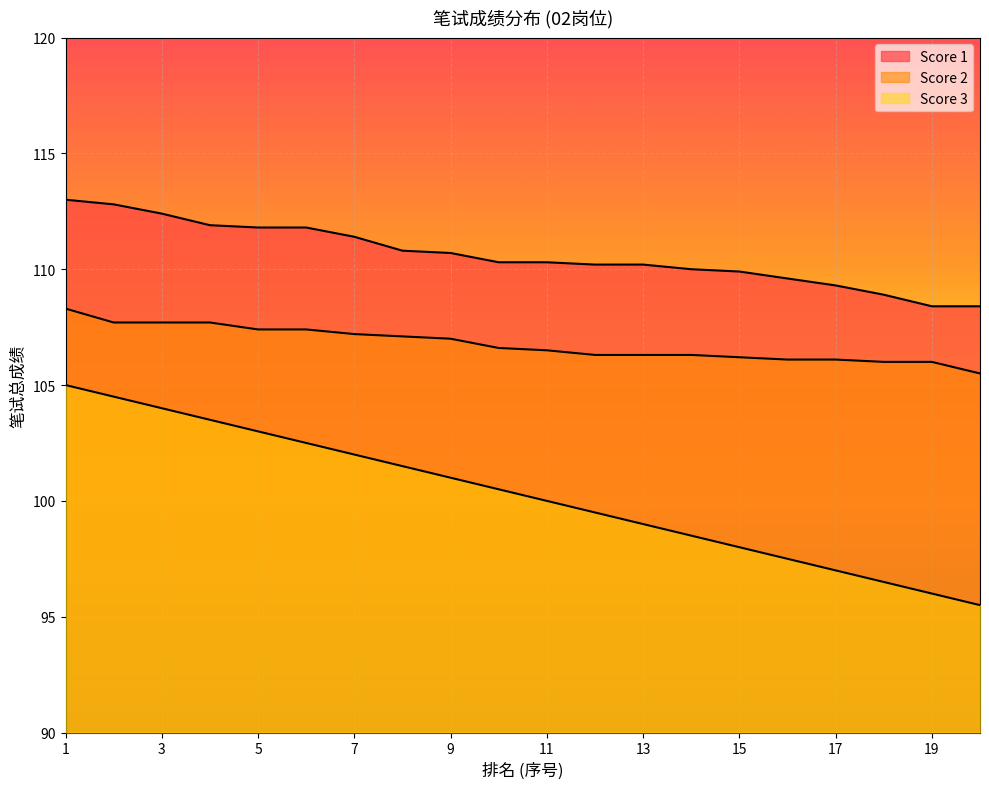

Reading left to right, list all the values displayed in this chart.

Score 1: 113.0	112.8	112.4	111.9	111.8	111.8	111.4	110.8	110.7	110.3	110.3	110.2	110.2	110.0	109.9	109.6	109.3	108.9	108.4	108.4
Score 2: 108.3	107.7	107.7	107.7	107.4	107.4	107.2	107.1	107.0	106.6	106.5	106.3	106.3	106.3	106.2	106.1	106.1	106.0	106.0	105.5
Score 3: 105.0	104.5	104.0	103.5	103.0	102.5	102.0	101.5	101.0	100.5	100.0	99.5	99.0	98.5	98.0	97.5	97.0	96.5	96.0	95.5